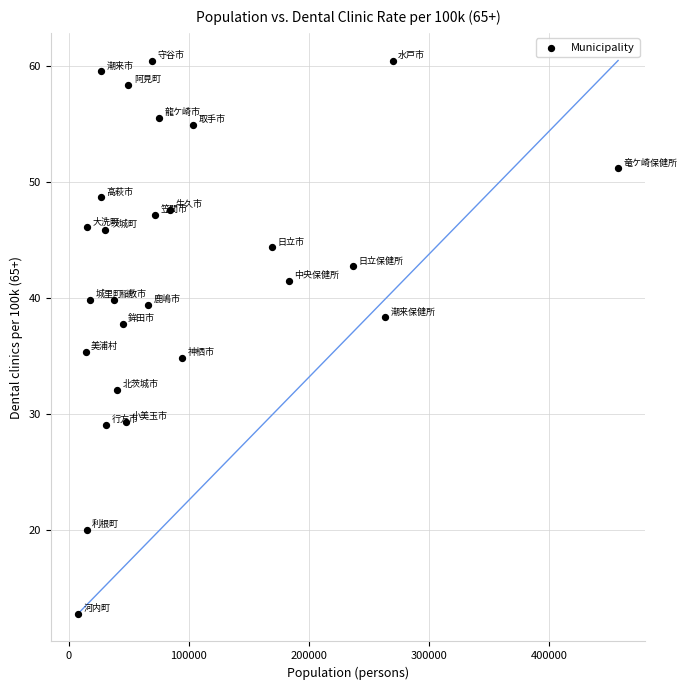

What is the range of Y values (max minus min)?

47.7